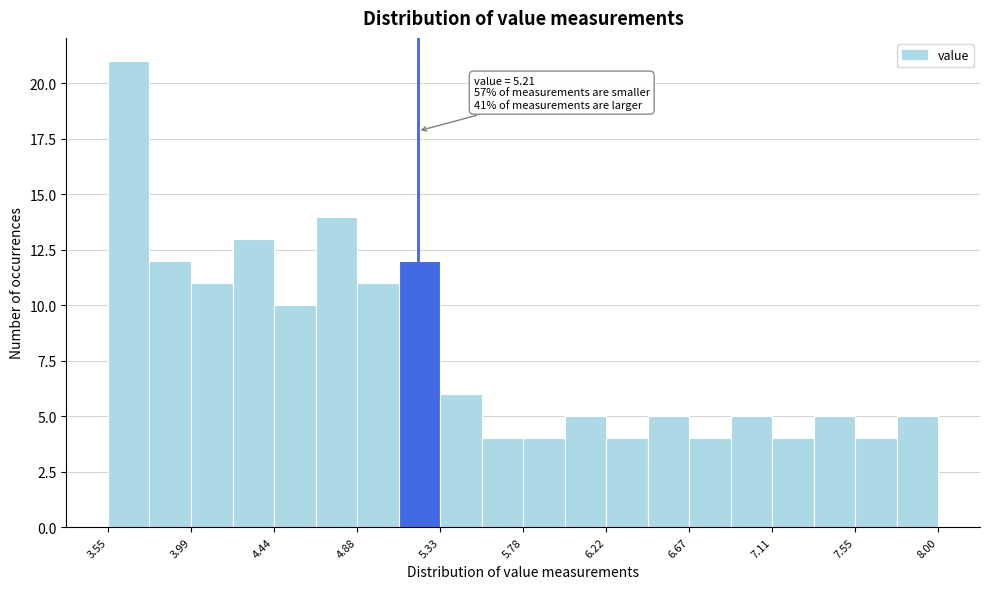

Which range on the x-axis has the tallest bar?

3.55 to 3.75